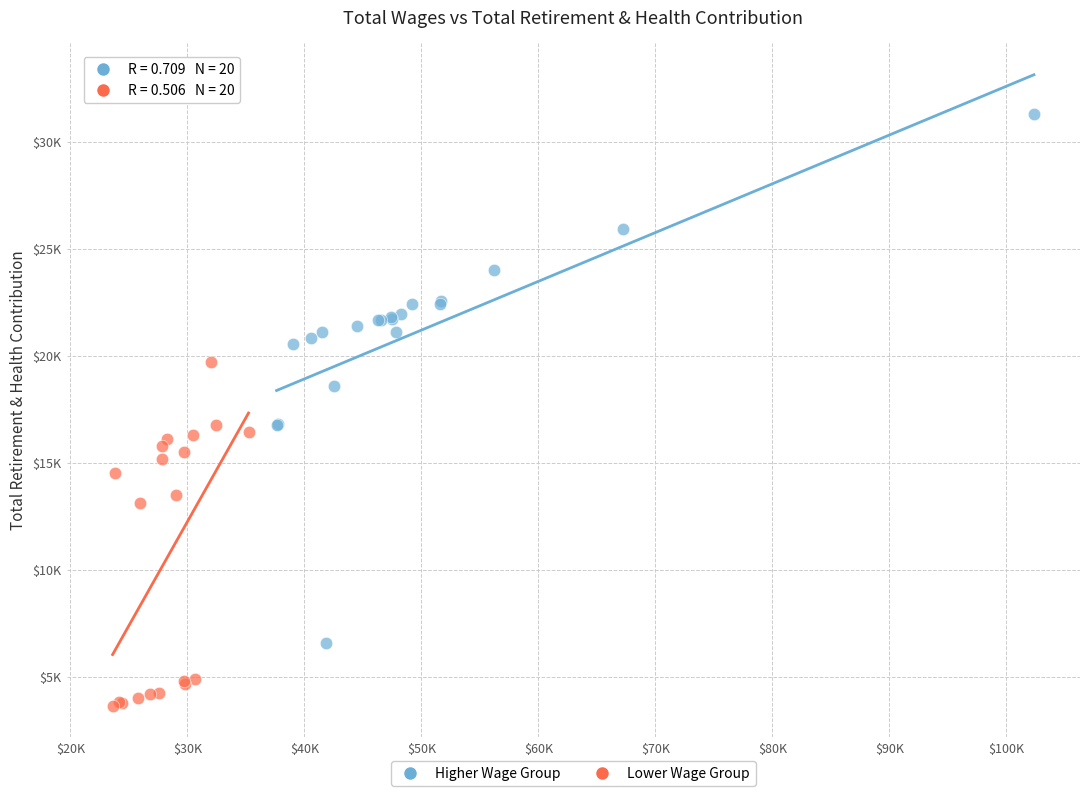

What are all the series names shown in the legend?

Higher Wage Group, Lower Wage Group